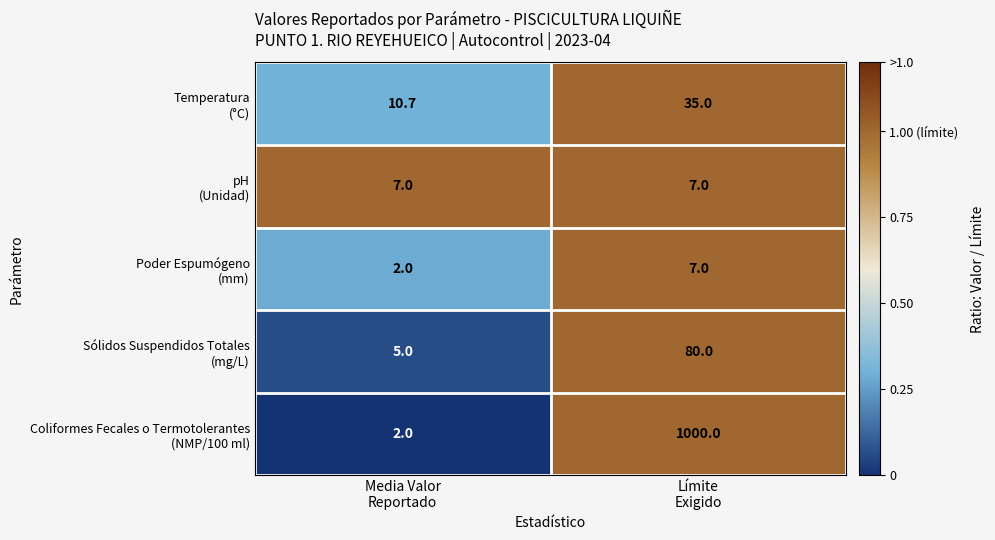

What is the maximum value shown in the chart?

1000.0